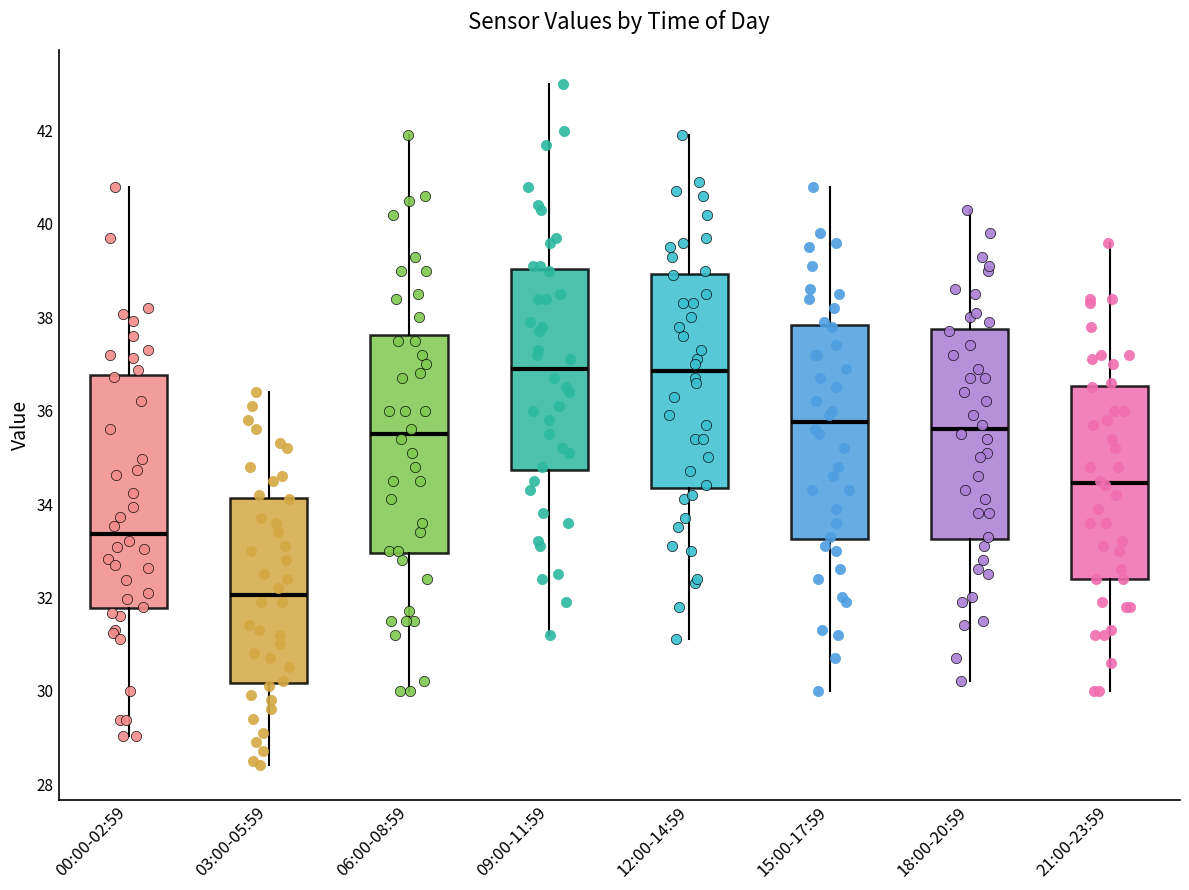

Comparing the boxes themselves (not the whiskers), which one is the tallest?

00:00-02:59